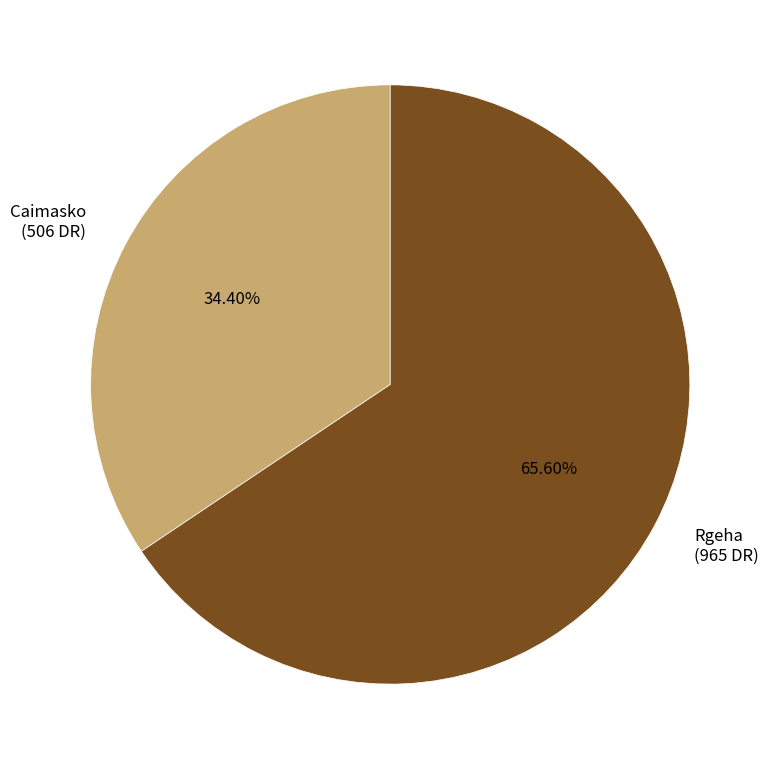

What is the ratio of the value at Caimasko to the value at Rgeha?

0.5